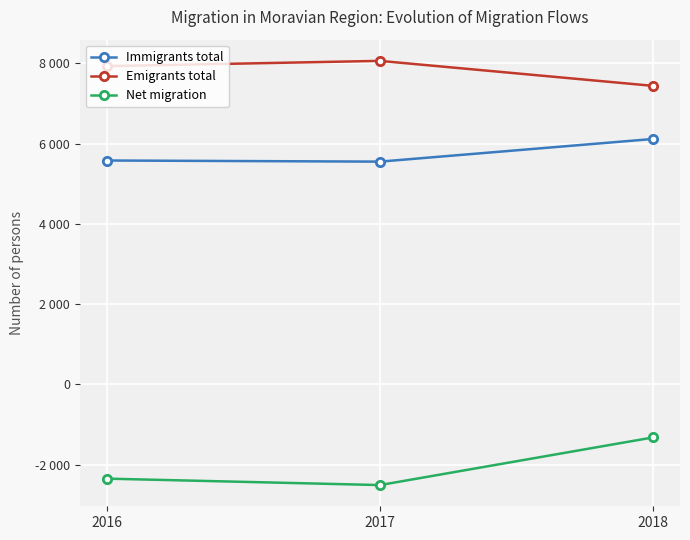

At 2017, list the series in order from smallest to largest.

Net migration, Immigrants total, Emigrants total